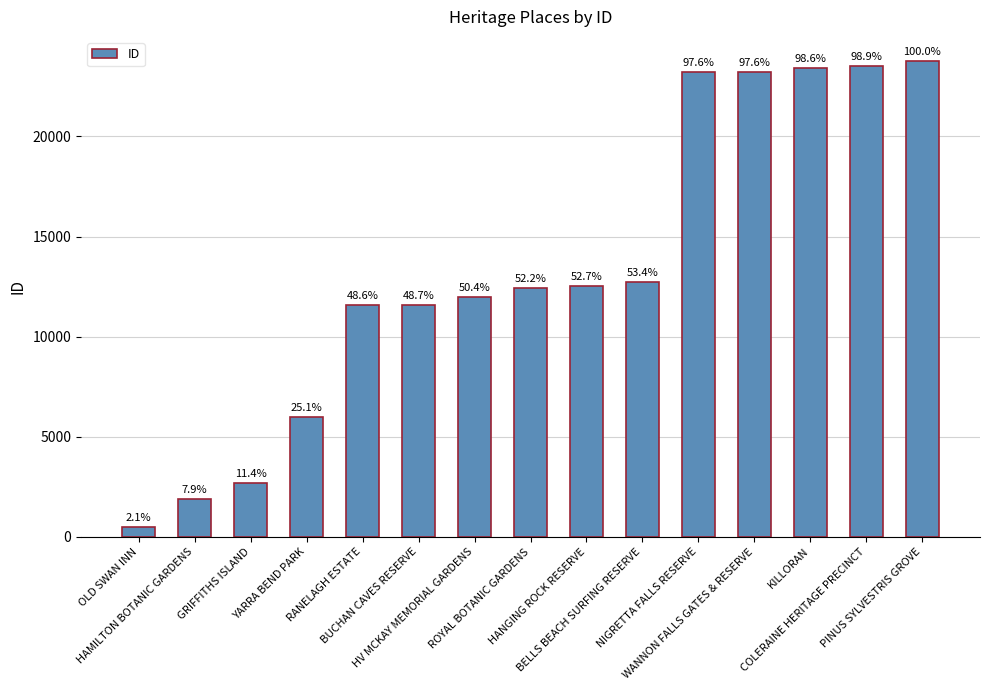

What is the maximum value shown in the chart?

23787